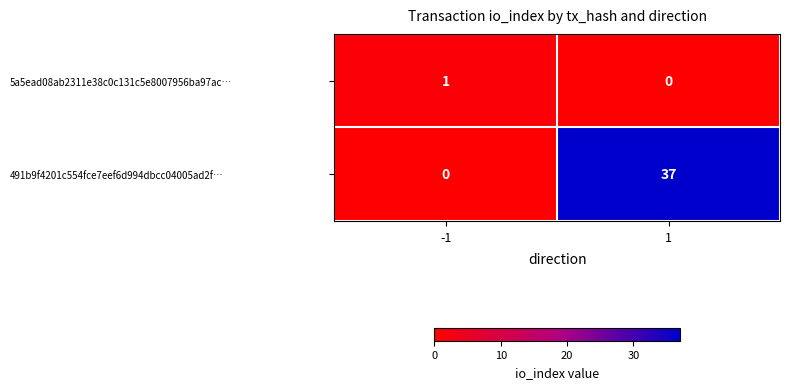

What value does the 491b9f4201c554fce7eef6d994dbcc04005ad2f… series have at 1?

37